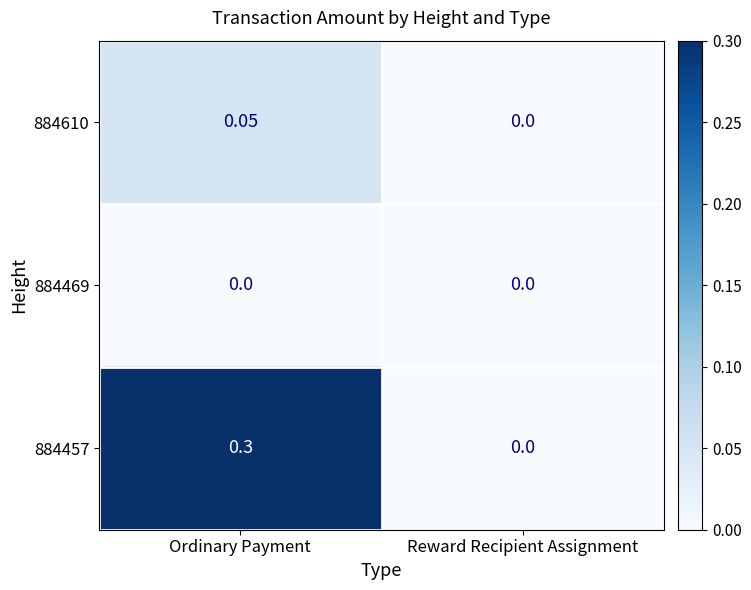

Count the number of data series in this chart.

3